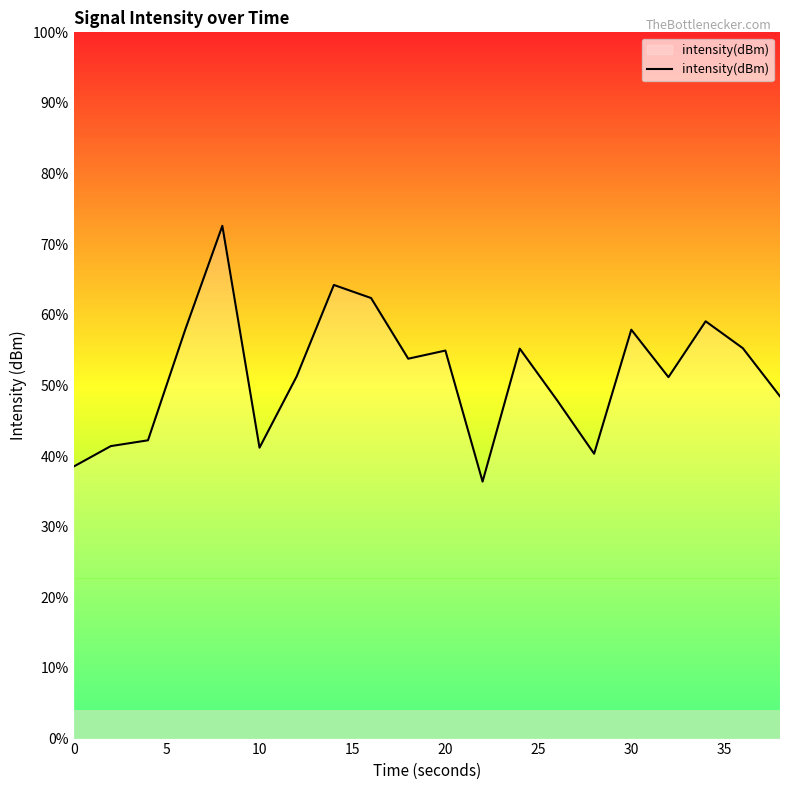

Count the number of data series in this chart.

1